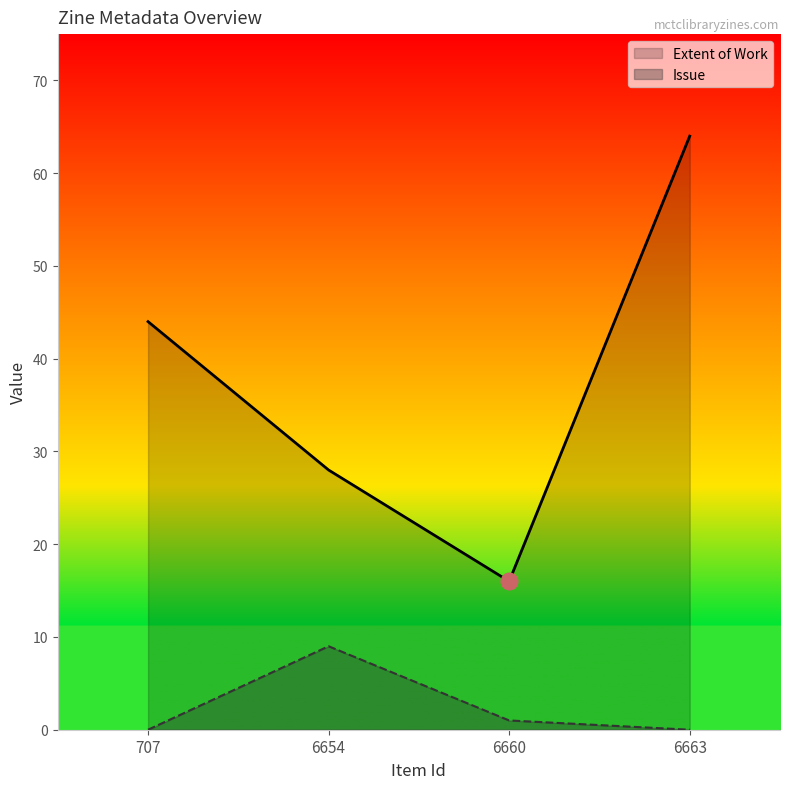

At which category is the sum across all series the highest?

6663